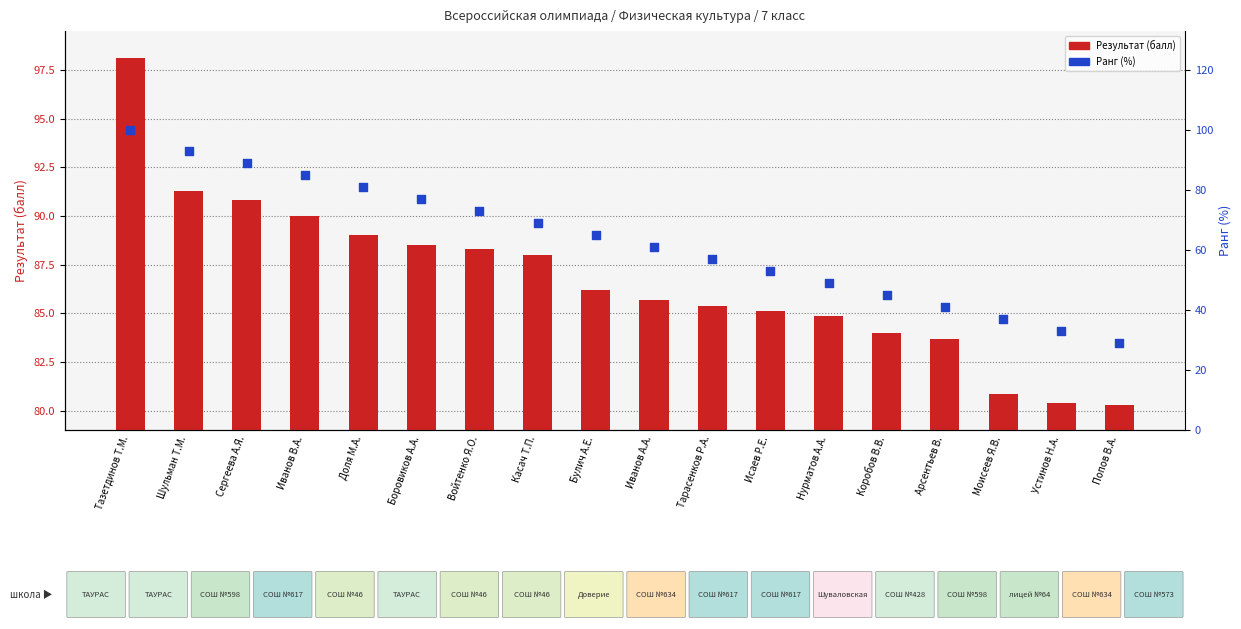

What are all the series names shown in the legend?

Результат (балл), Ранг (%)